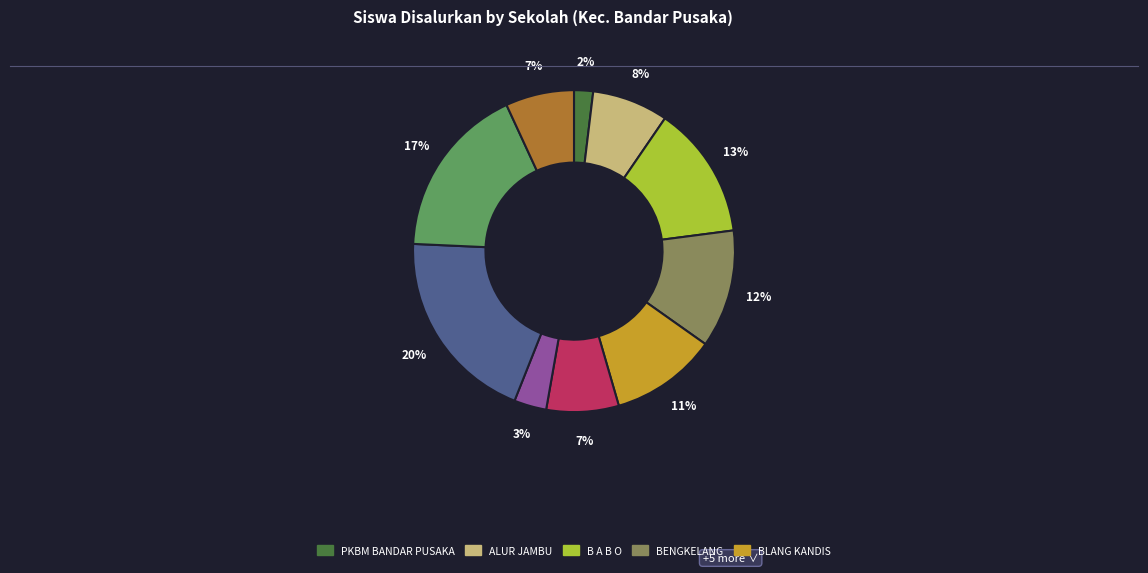

To the nearest percent, what is the average slice percentage?

10%